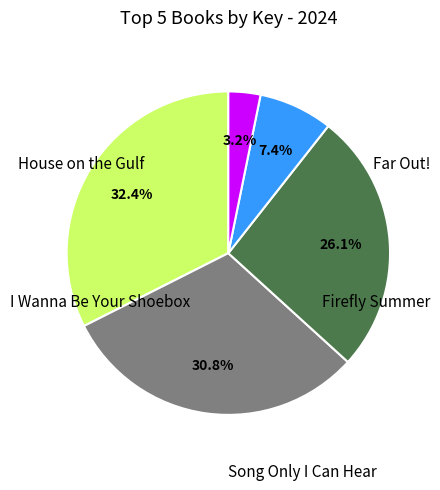

Is it true that House on the Gulf is 3% of the pie?

True